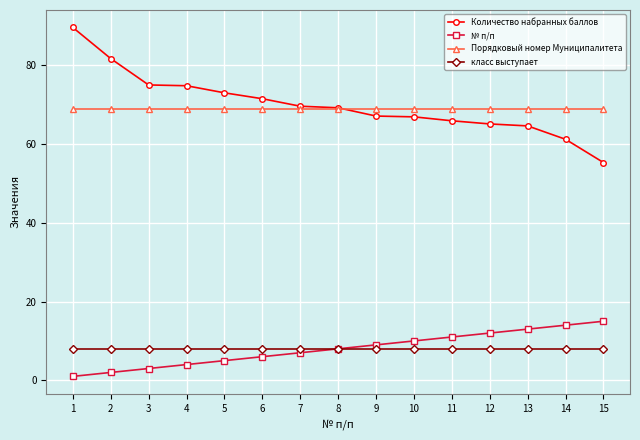

At 12, list the series in order from largest to smallest.

Порядковый номер Муниципалитета, Количество набранных баллов, № п/п, класс выступает